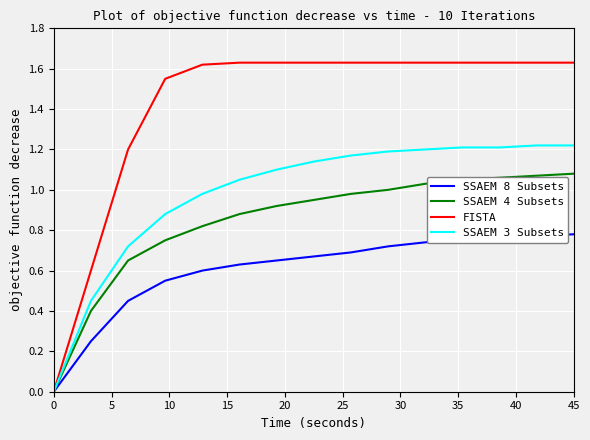

List the series in order of their overall mean, lowest first.

SSAEM 8 Subsets, SSAEM 4 Subsets, SSAEM 3 Subsets, FISTA